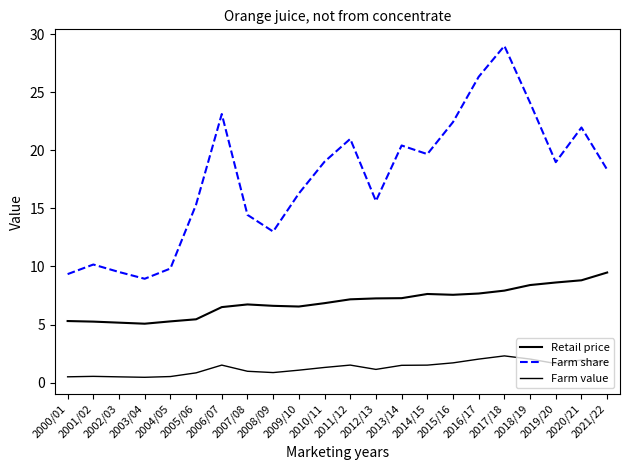

Which series has the largest total across all categories?

Farm share